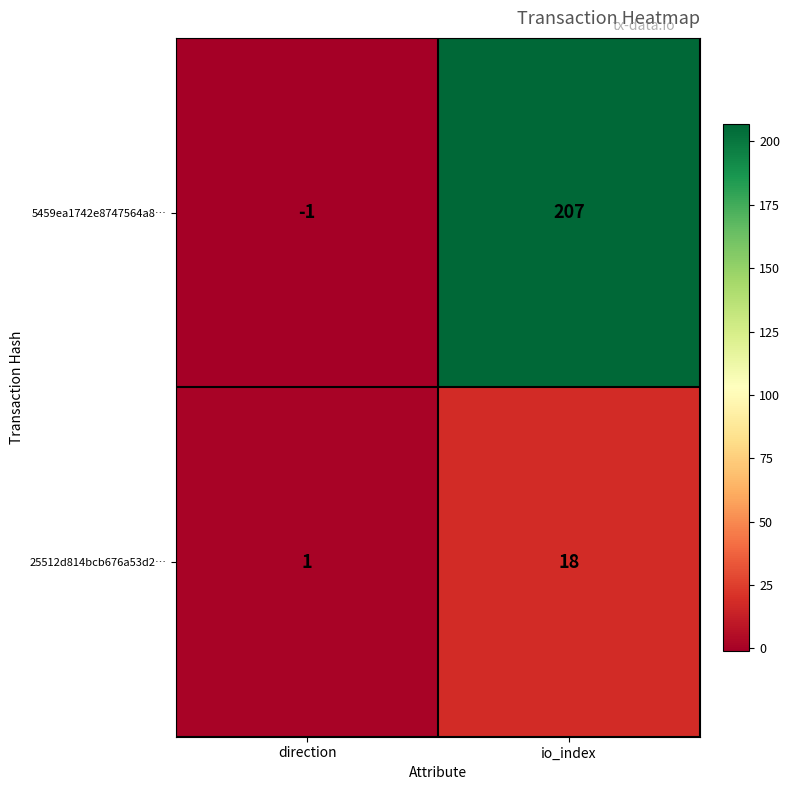

List the series in order of their overall mean, lowest first.

25512d814bcb676a53d2…, 5459ea1742e8747564a8…